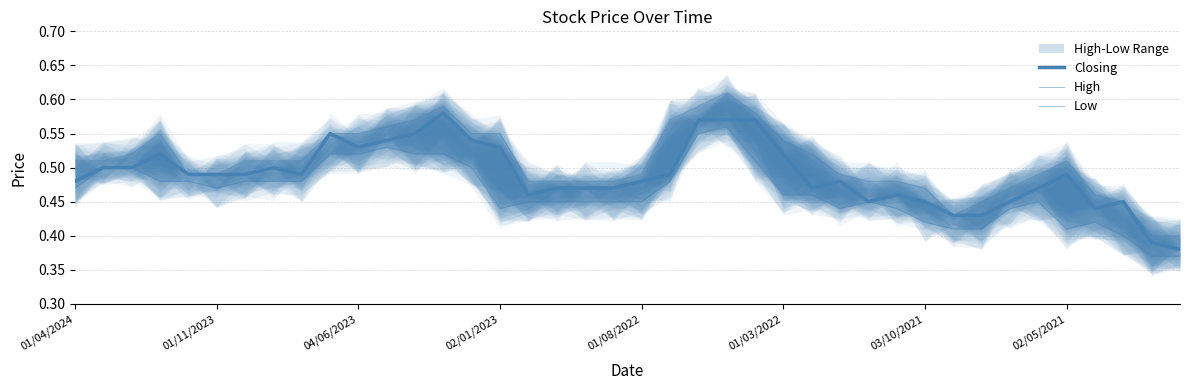

What position from the right is 18?

22